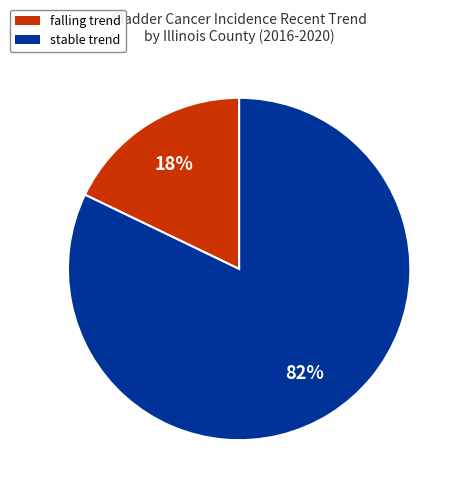

How many slices are in this pie chart?

2